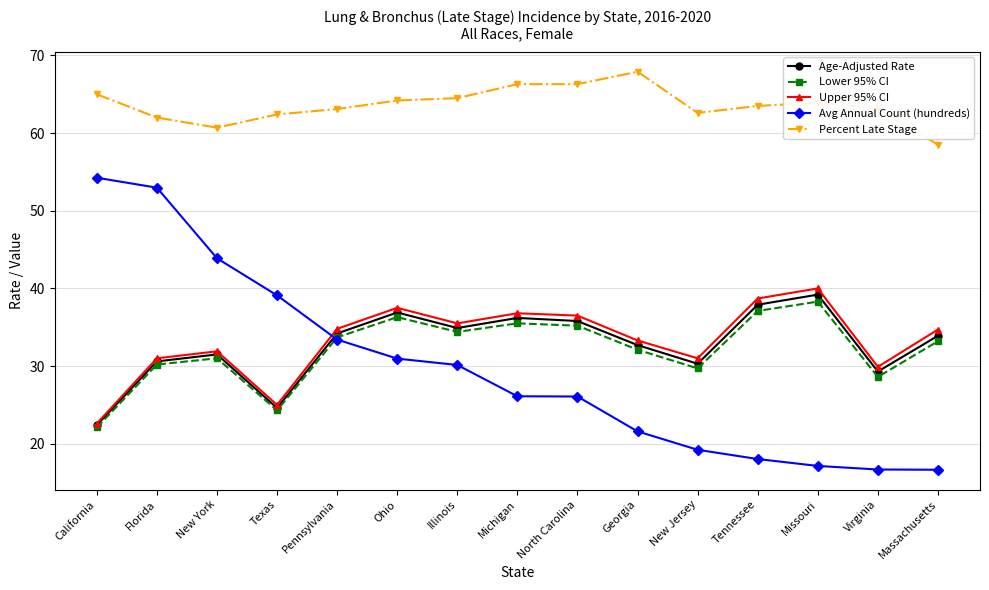

Between New Jersey and Missouri, which series saw the biggest shift?

Upper 95% CI